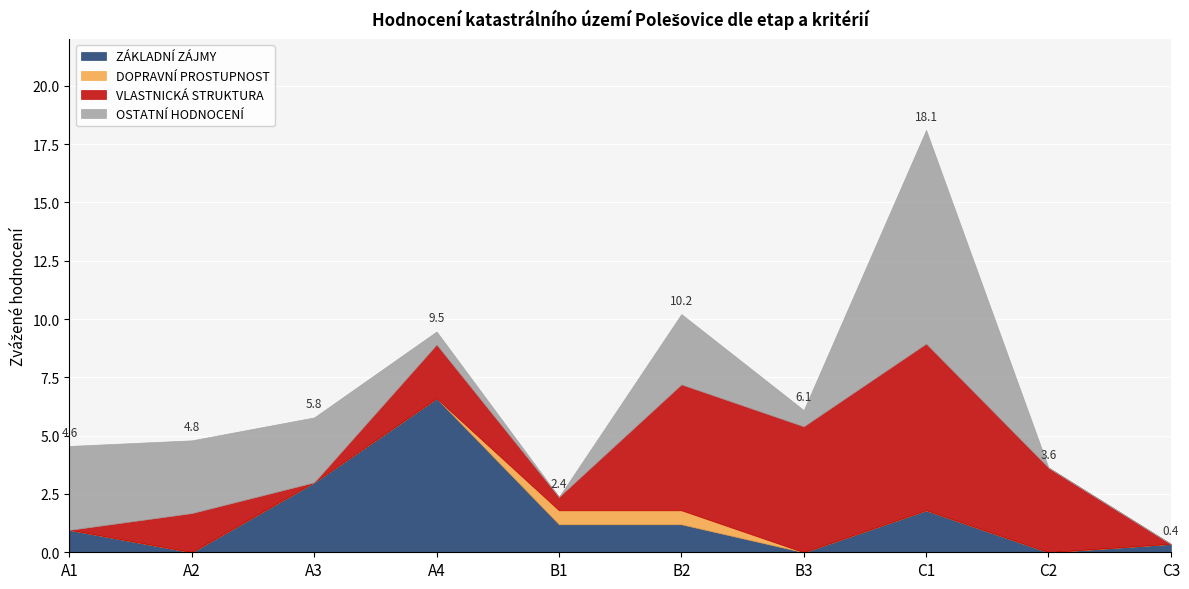

At which label does ZÁKLADNÍ ZÁJMY reach its peak?

A4